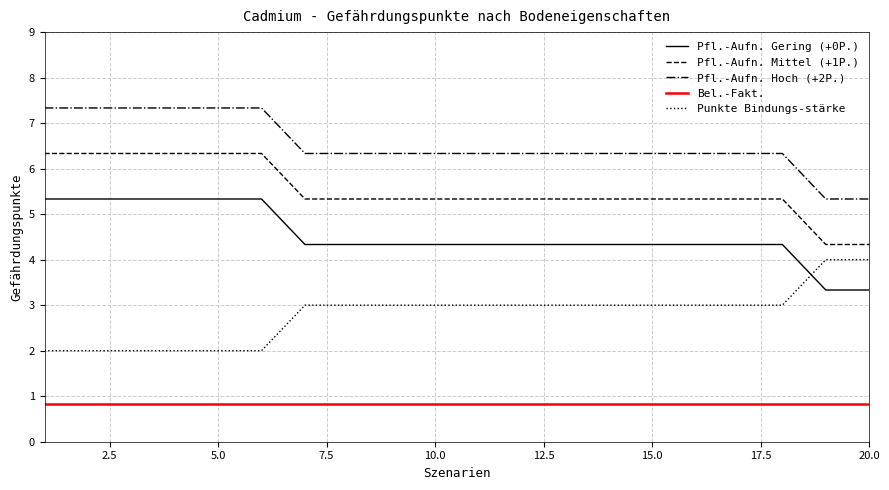

Reading right to left, extract all data points from this chart.

Pfl.-Aufn. Gering (+0P.): 3.3	3.3	4.3	4.3	4.3	4.3	4.3	4.3	4.3	4.3	4.3	4.3	4.3	4.3	5.3	5.3	5.3	5.3	5.3	5.3
Pfl.-Aufn. Mittel (+1P.): 4.3	4.3	5.3	5.3	5.3	5.3	5.3	5.3	5.3	5.3	5.3	5.3	5.3	5.3	6.3	6.3	6.3	6.3	6.3	6.3
Pfl.-Aufn. Hoch (+2P.): 5.3	5.3	6.3	6.3	6.3	6.3	6.3	6.3	6.3	6.3	6.3	6.3	6.3	6.3	7.3	7.3	7.3	7.3	7.3	7.3
Bel.-Fakt.: 0.8	0.8	0.8	0.8	0.8	0.8	0.8	0.8	0.8	0.8	0.8	0.8	0.8	0.8	0.8	0.8	0.8	0.8	0.8	0.8
Punkte Bindungs-stärke: 4.0	4.0	3.0	3.0	3.0	3.0	3.0	3.0	3.0	3.0	3.0	3.0	3.0	3.0	2.0	2.0	2.0	2.0	2.0	2.0